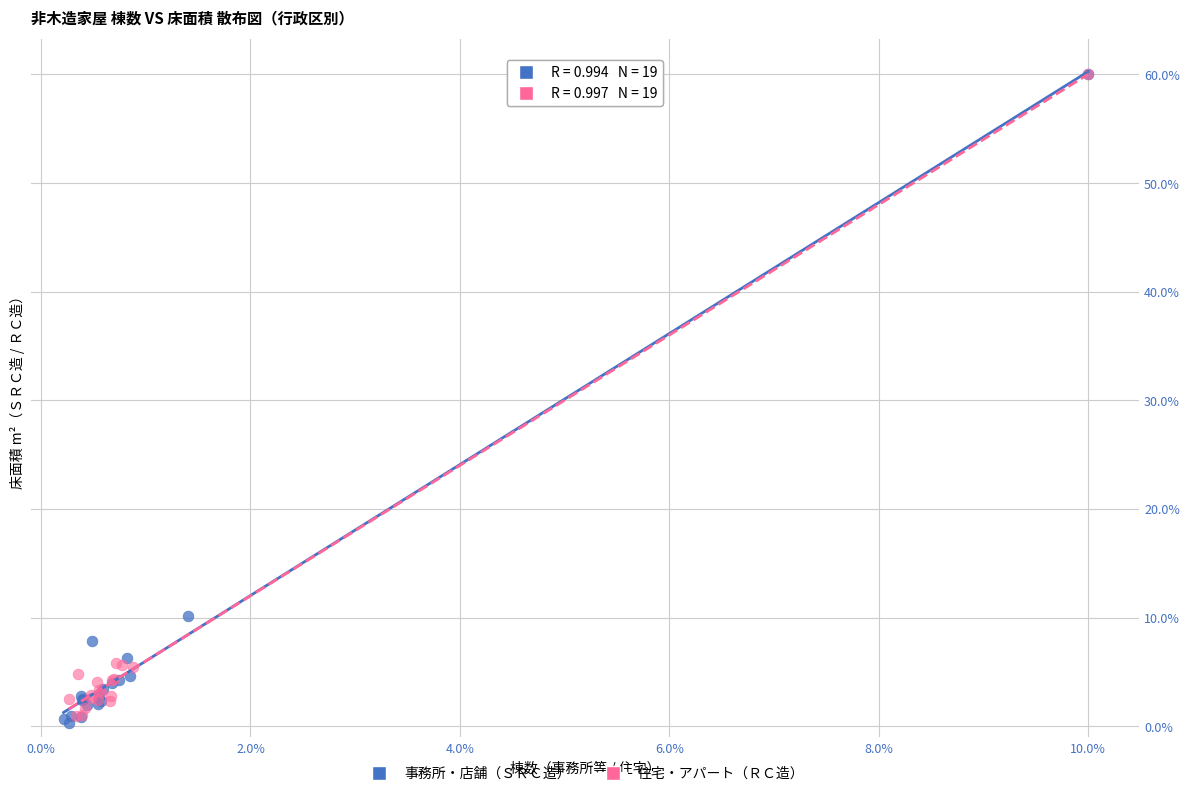

Which series has the largest Y range (max minus min)?

事務所・店舗（ＳＲＣ造）